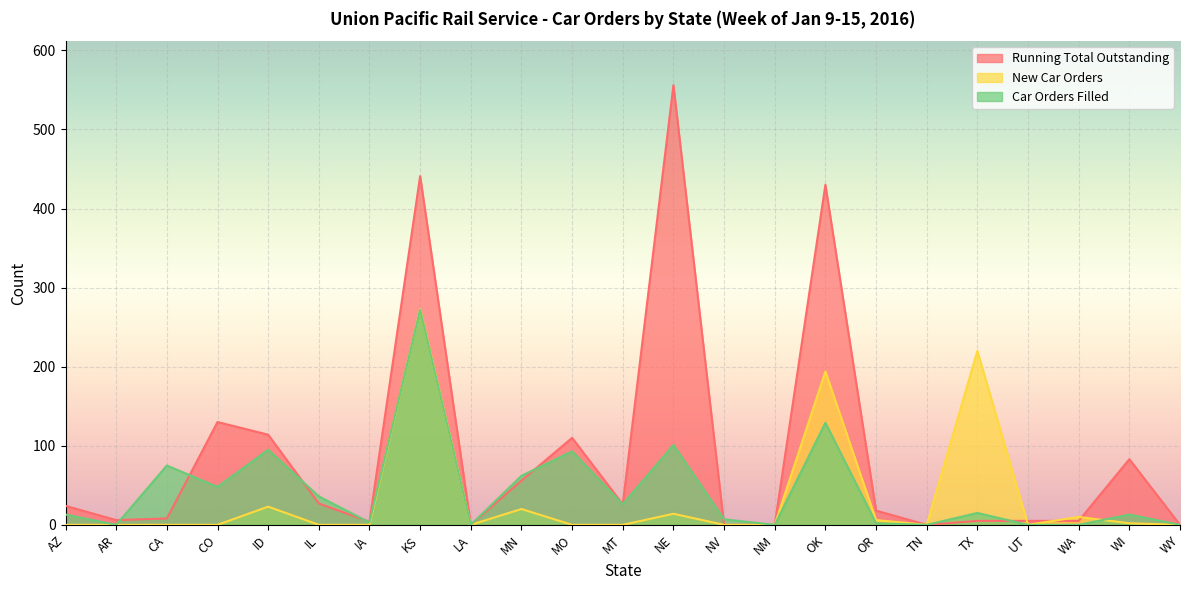

At which category does the chart reach its peak across all series?

NE